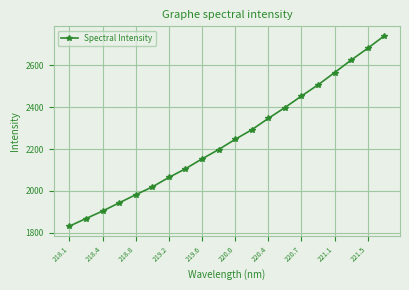

What is the greatest value displayed?

2741.1